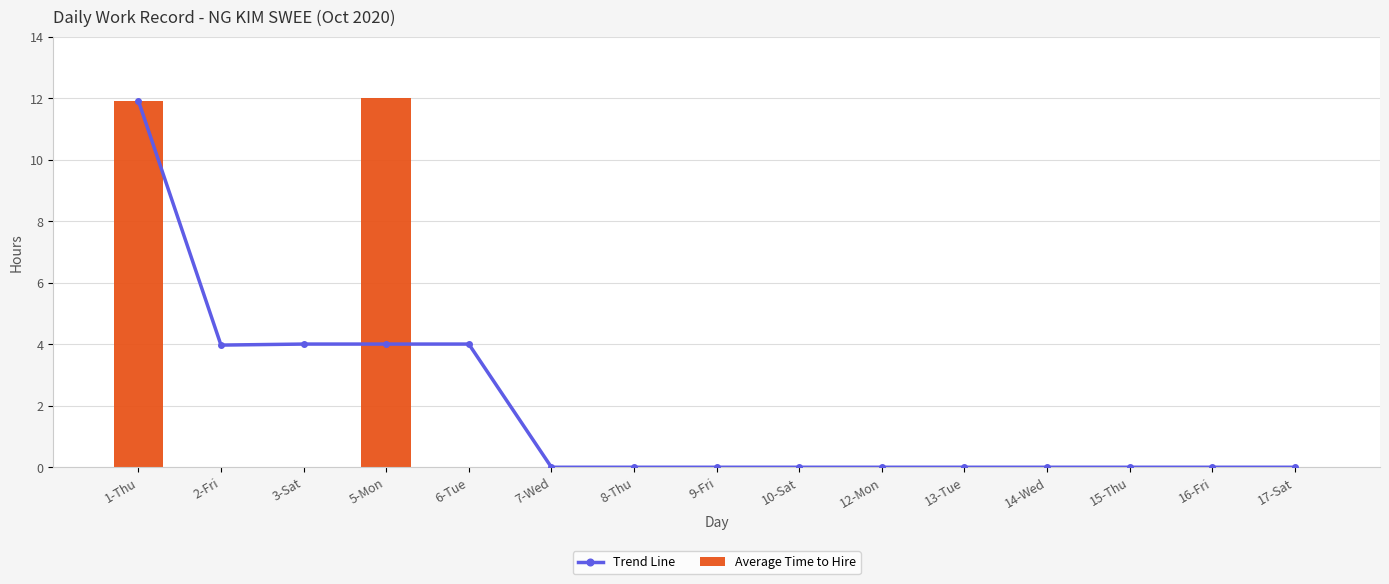

How many values in Average Time to Hire are above zero?

2